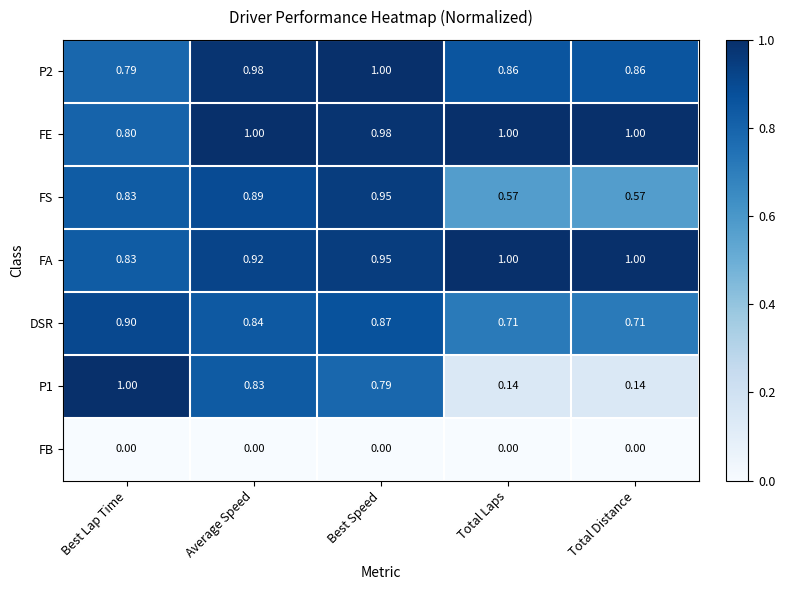

Rank the series at Average Speed from highest to lowest value.

FE, P2, FA, FS, DSR, P1, FB